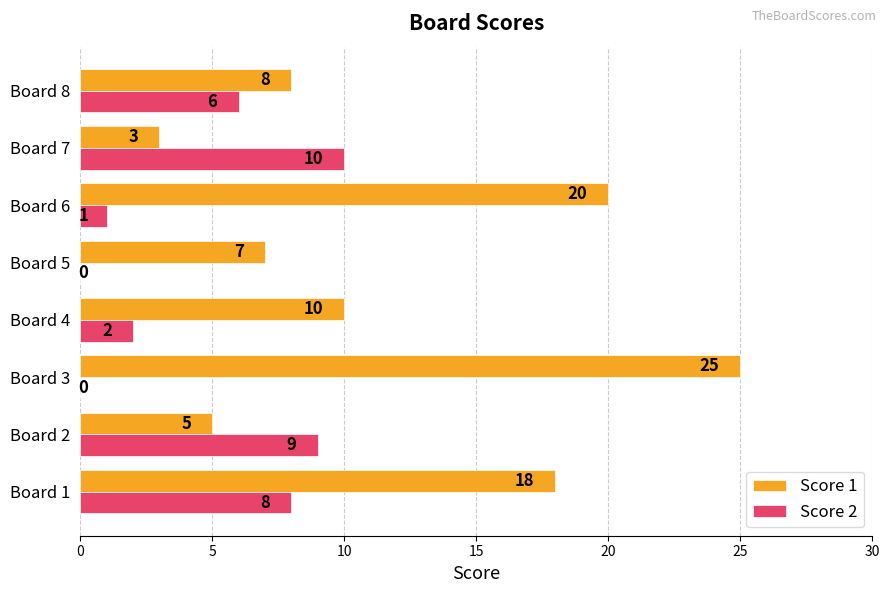

What is the total value across all series at Board 2?

14